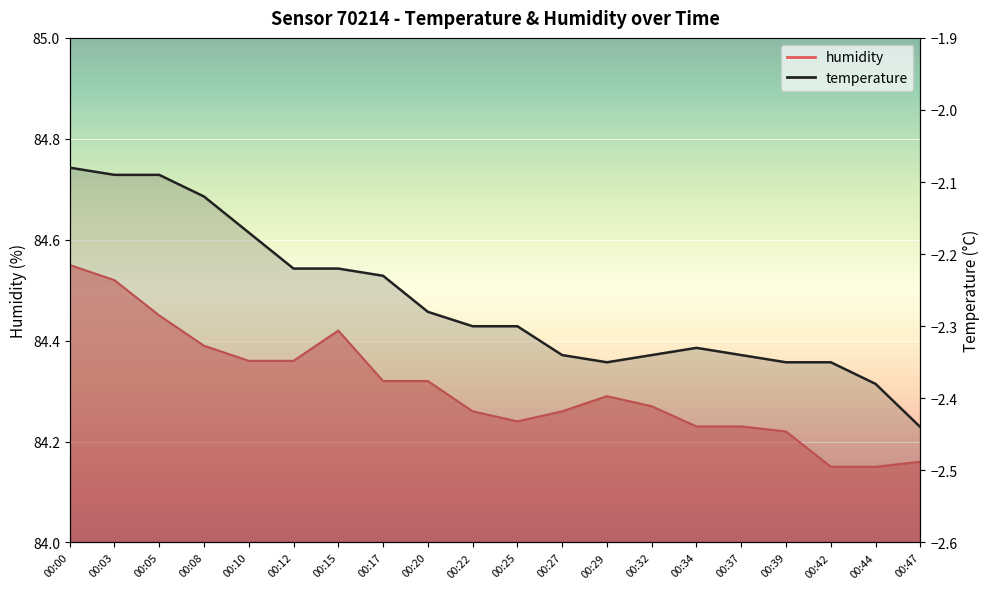

What is the value of the temperature point at the 2nd from the left?

-2.1